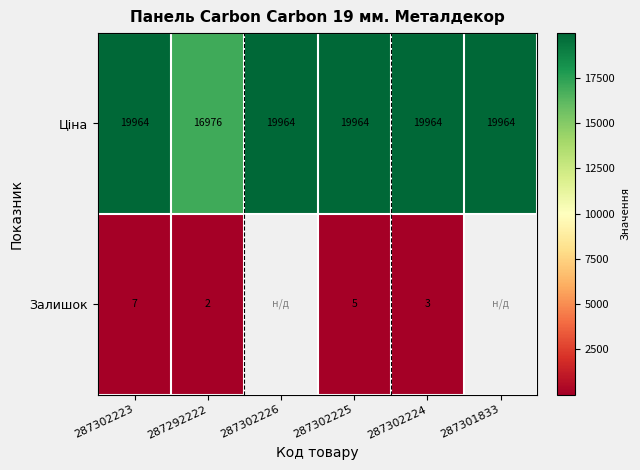

At which category is the sum across all series the highest?

287302223